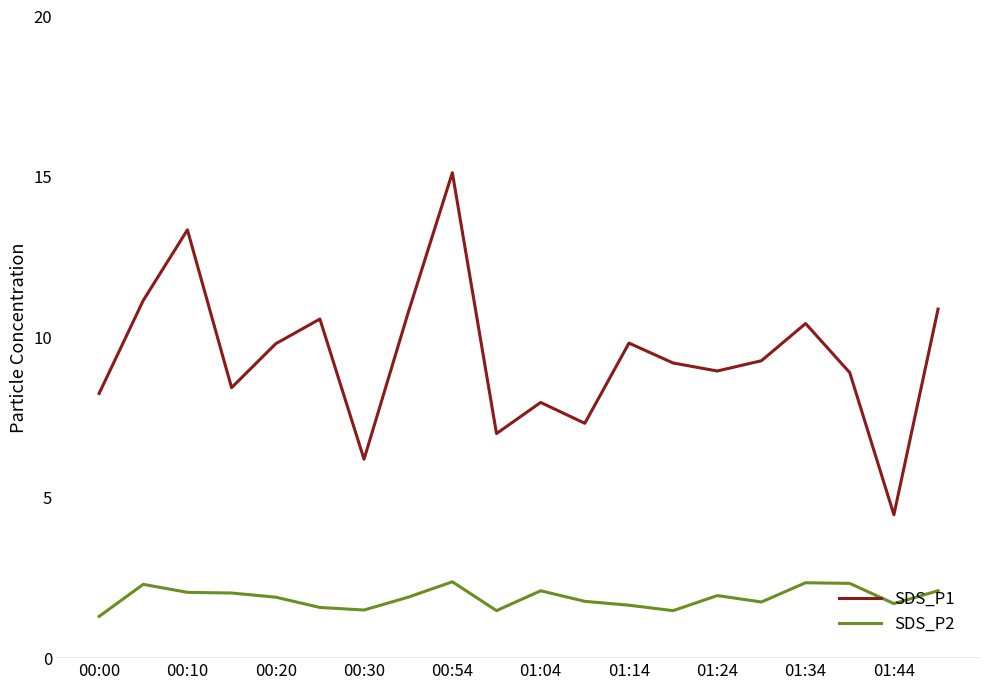

True or false: SDS_P1 and SDS_P2 cross at least once.

False